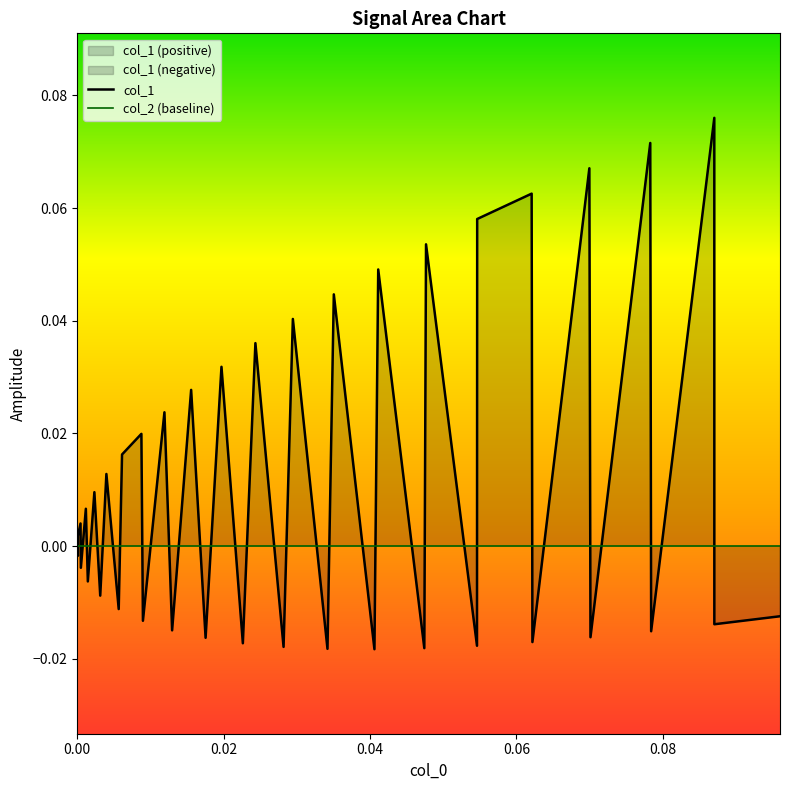

In col_1, how many points are higher than both neighbors (excluding endpoints)?

17